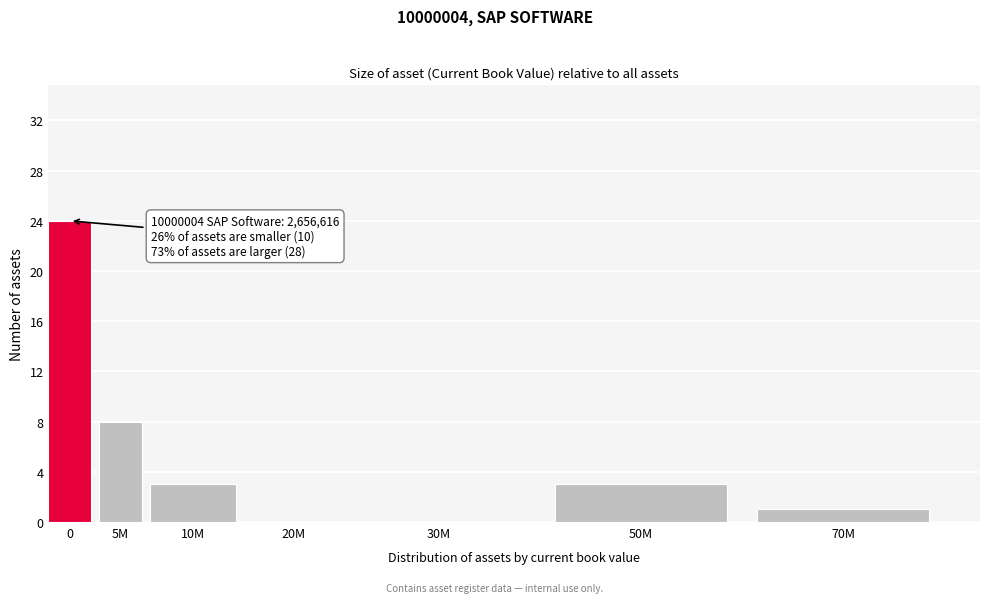

Reading left to right, transcribe all the data shown in this chart.

0=24	5M=8	10M=3	20M=0	30M=0	50M=3	70M=1